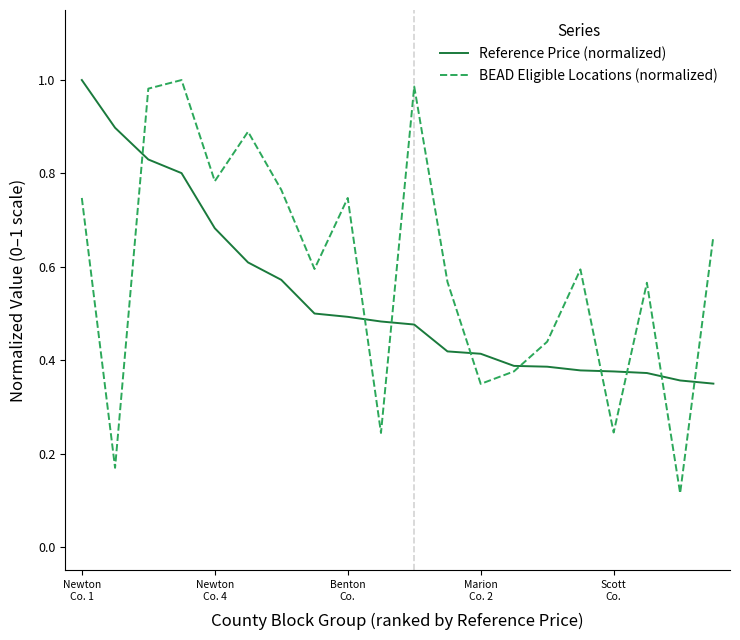

Which series has the widest spread of values?

BEAD Eligible Locations (normalized)